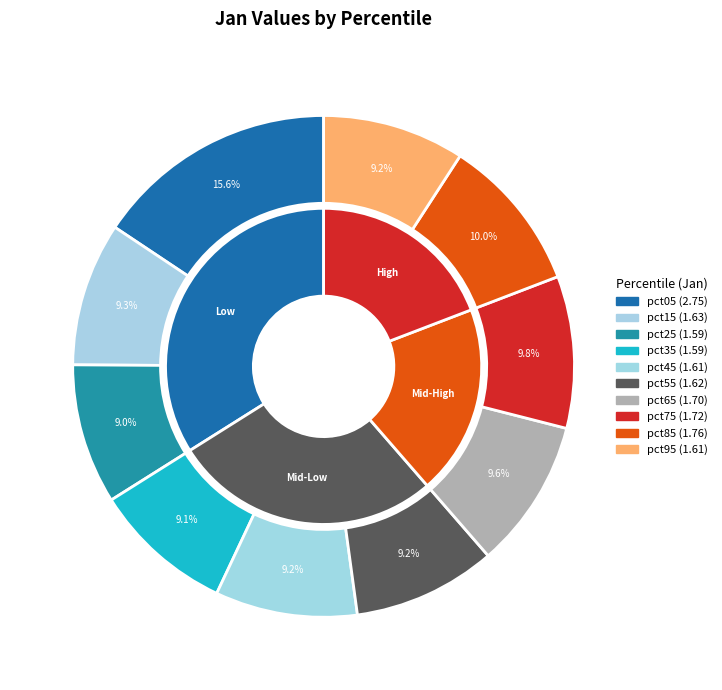

Rank the categories by value from highest to lowest.

pct05, pct85, pct75, pct65, pct15, pct55, pct45, pct95, pct35, pct25